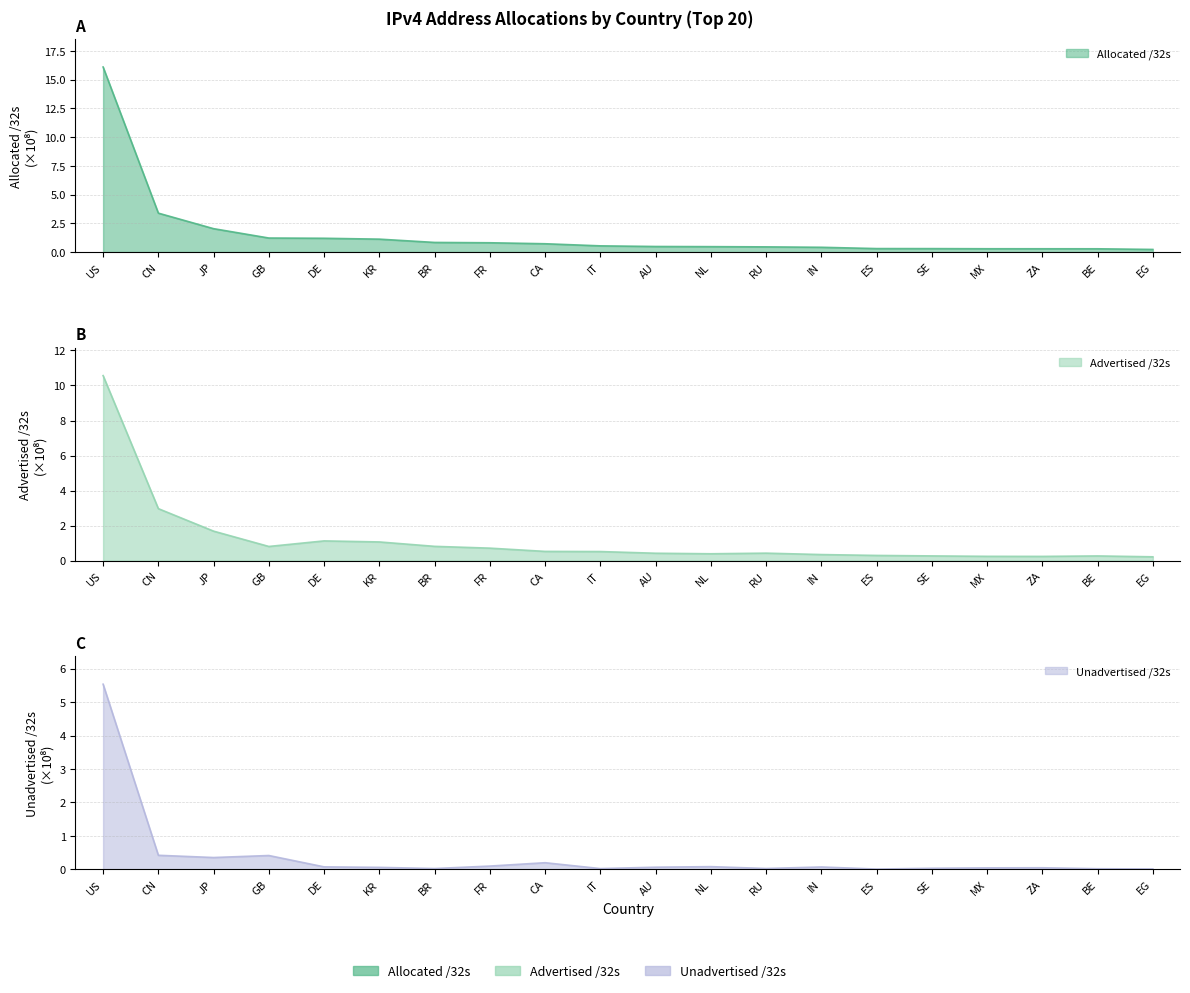

What is the spread (max minus min) of values at MX?

0.2